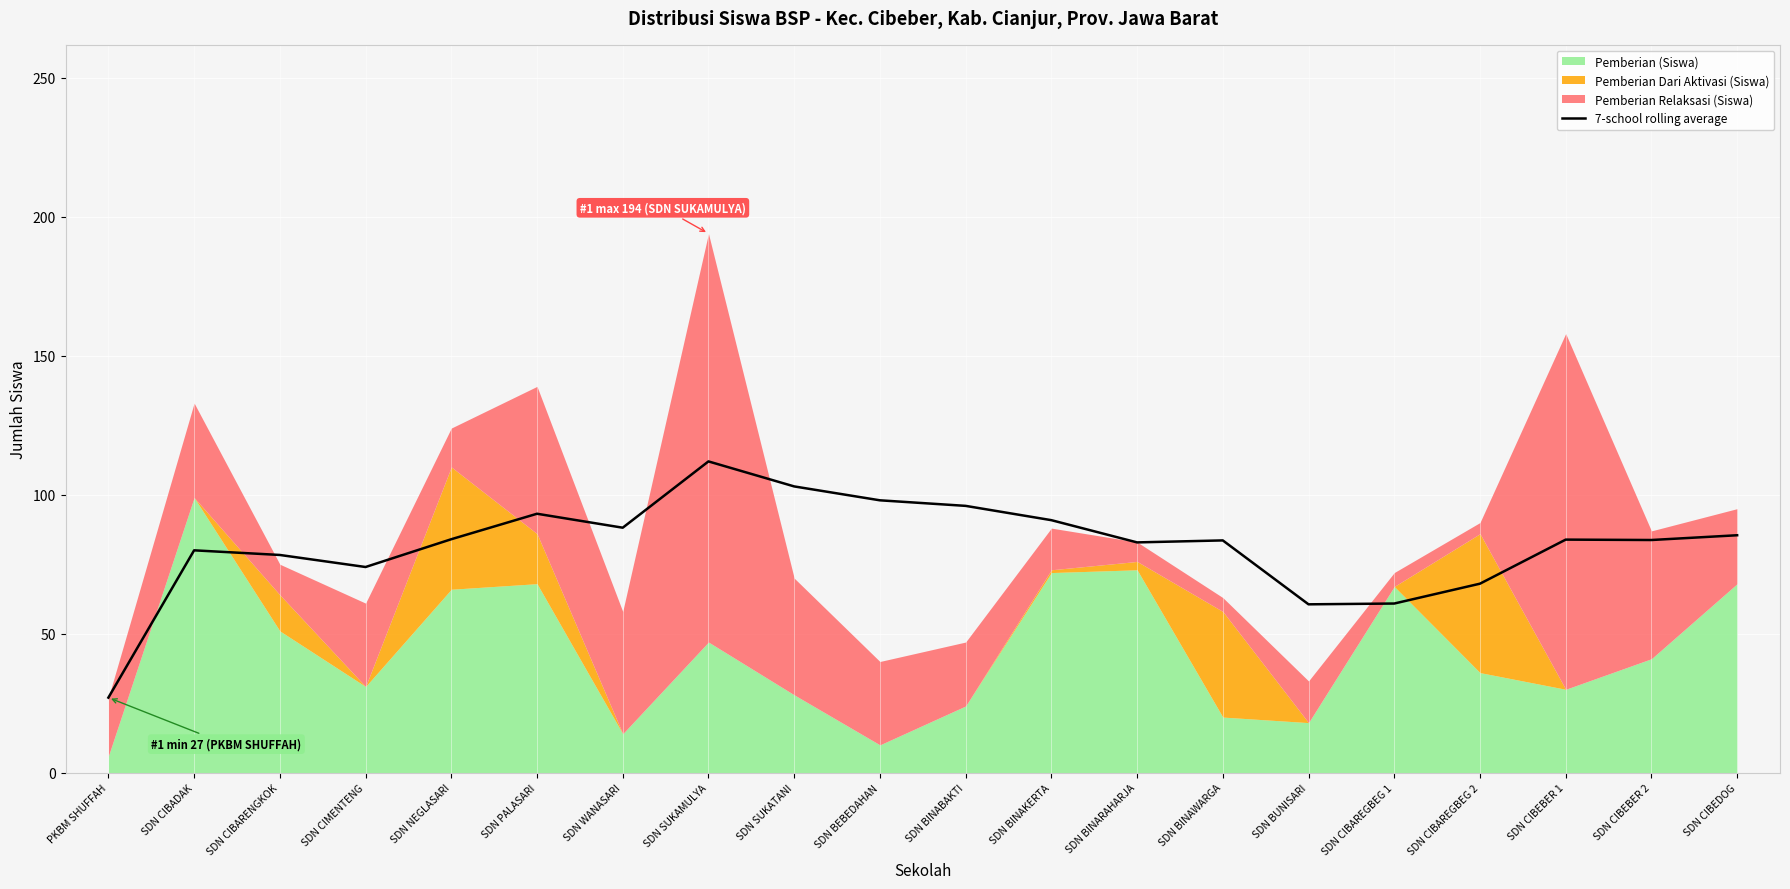

Reading left to right, list all the values displayed in this chart.

PKBM SHUFFAH=27.0	SDN CIBADAK=80.0	SDN CIBARENGKOK=78.3	SDN CIMENTENG=74.0	SDN NEGLASARI=84.0	SDN PALASARI=93.2	SDN WANASARI=88.1	SDN SUKAMULYA=112.0	SDN SUKATANI=103.0	SDN BEBEDAHAN=98.0	SDN BINABAKTI=96.0	SDN BINAKERTA=90.9	SDN BINARAHARJA=82.9	SDN BINAWARGA=83.6	SDN BUNISARI=60.6	SDN CIBAREGBEG 1=60.9	SDN CIBAREGBEG 2=68.0	SDN CIBEBER 1=83.9	SDN CIBEBER 2=83.7	SDN CIBEDOG=85.4